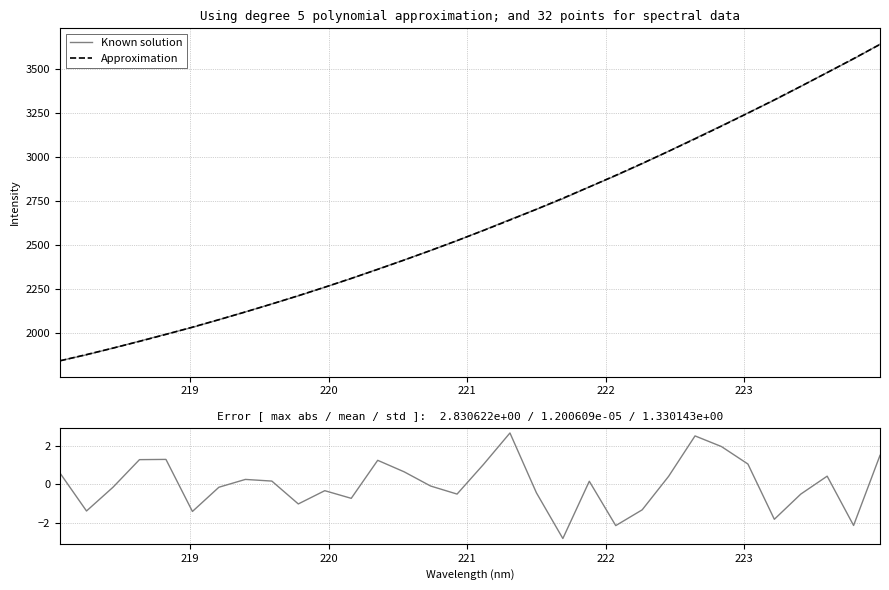

What is the maximum value for Known solution?

3638.7